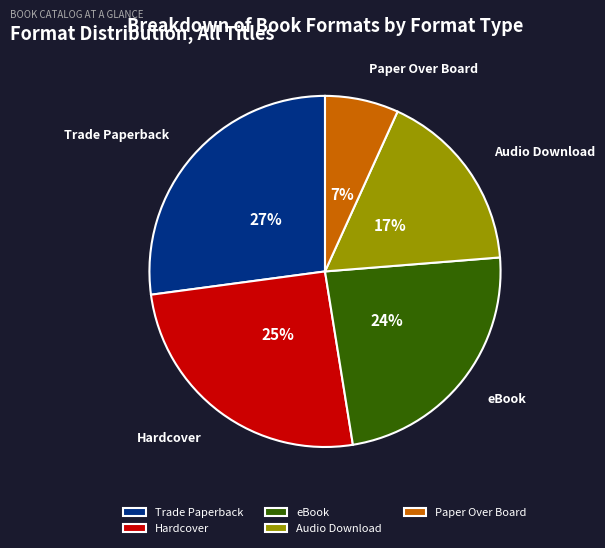

Which category has the biggest portion of the pie?

Trade Paperback